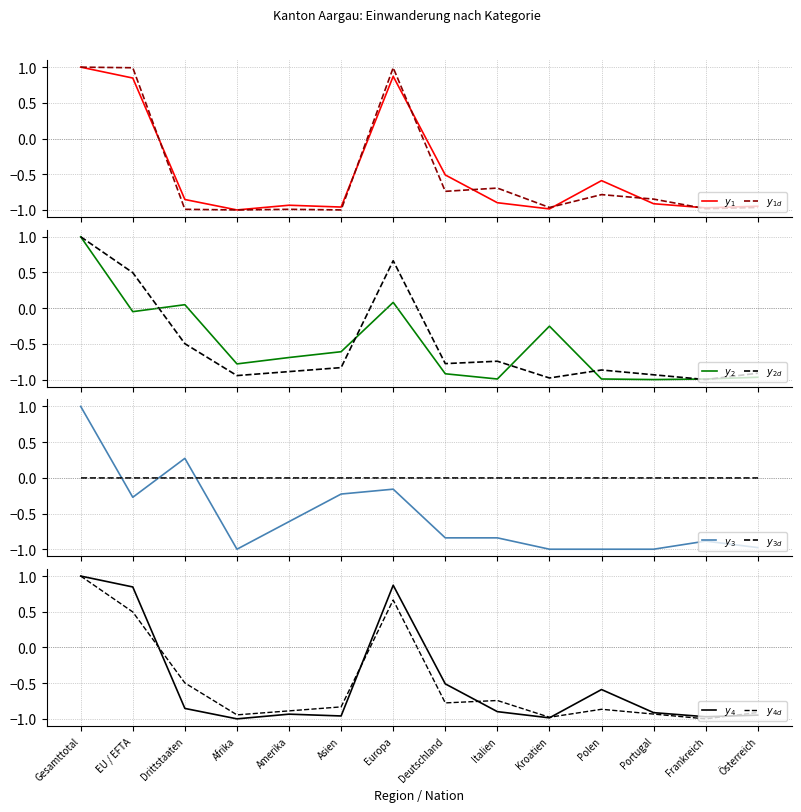

What is the spread (max minus min) of values at Deutschland?

0.4